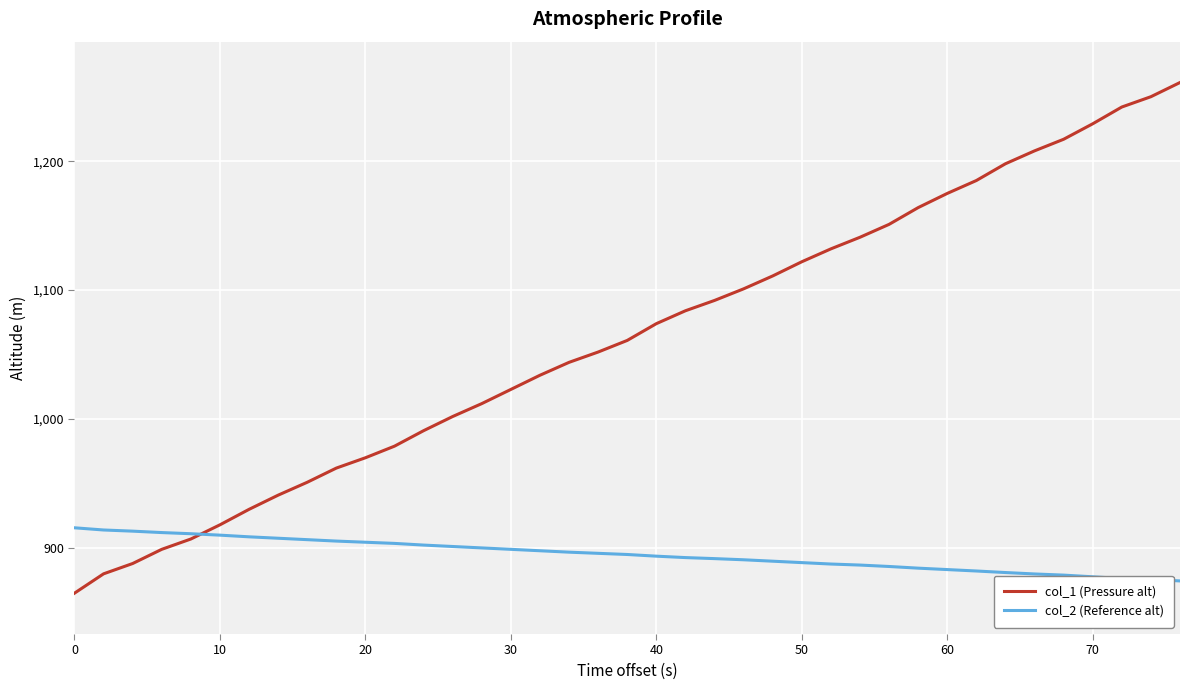

What is the difference between the second highest and minimum values in the col_1 (Pressure alt) series?

385.0